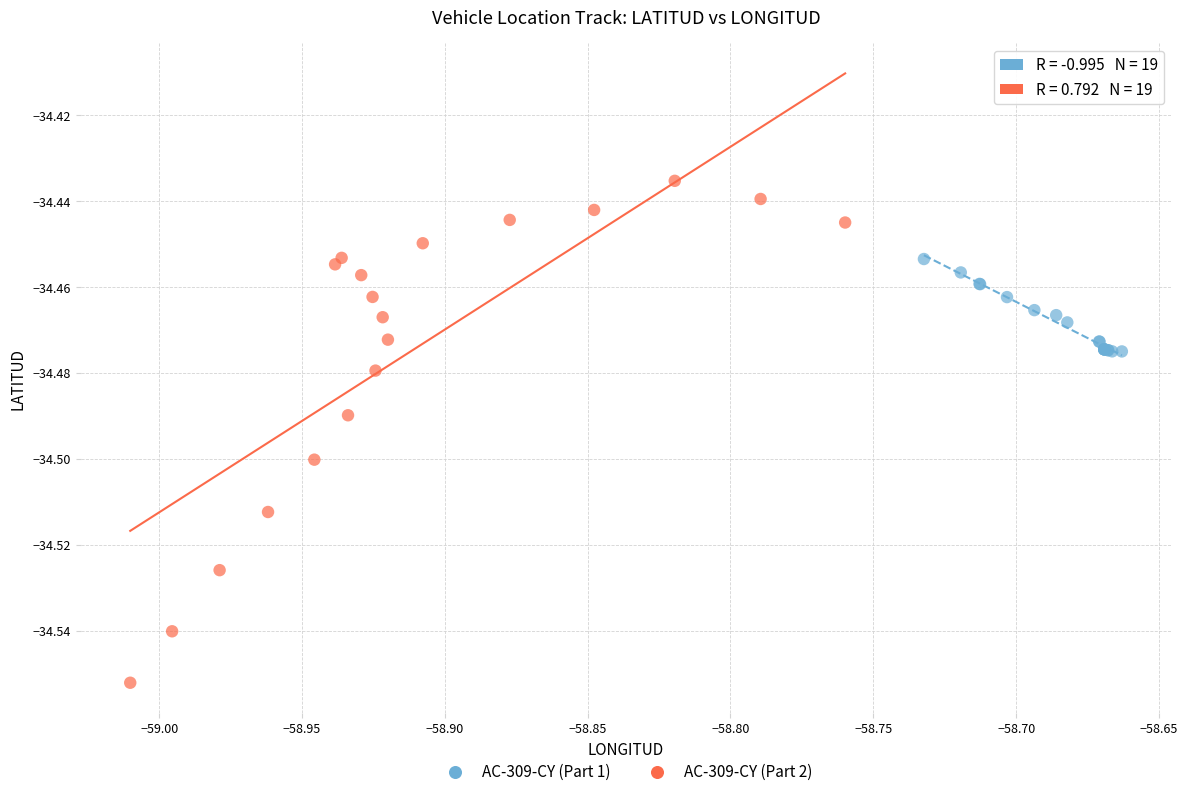

Which series reaches the maximum Y coordinate?

AC-309-CY (Part 2)